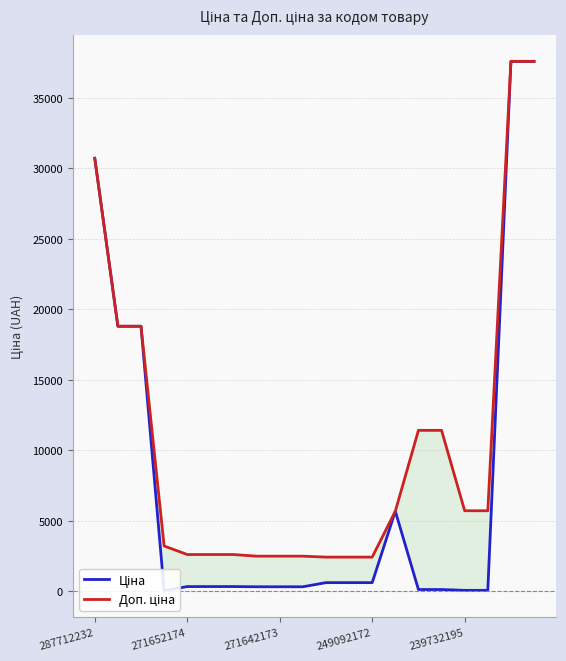

What is the value of the Доп. ціна point at the 7th from the left?

2598.3